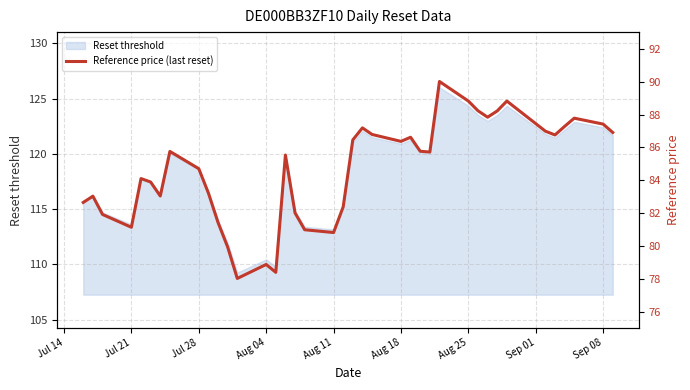

Is it true that Reset threshold equals 113.2 at Aug 11?

True